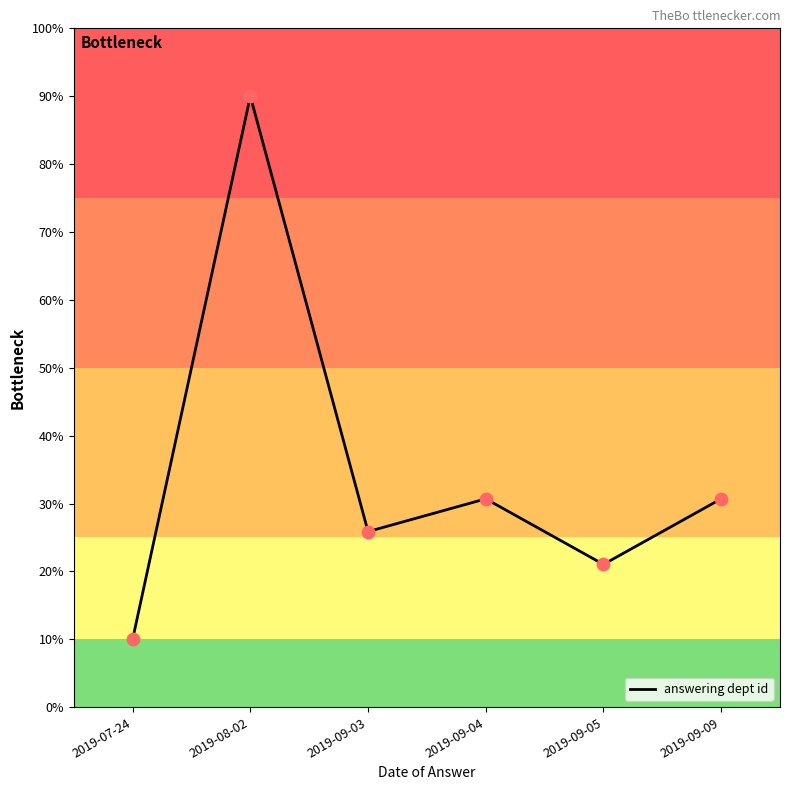

Approximately how many times larger is the value at 2019-08-02 compared to 2019-09-04?

2.9